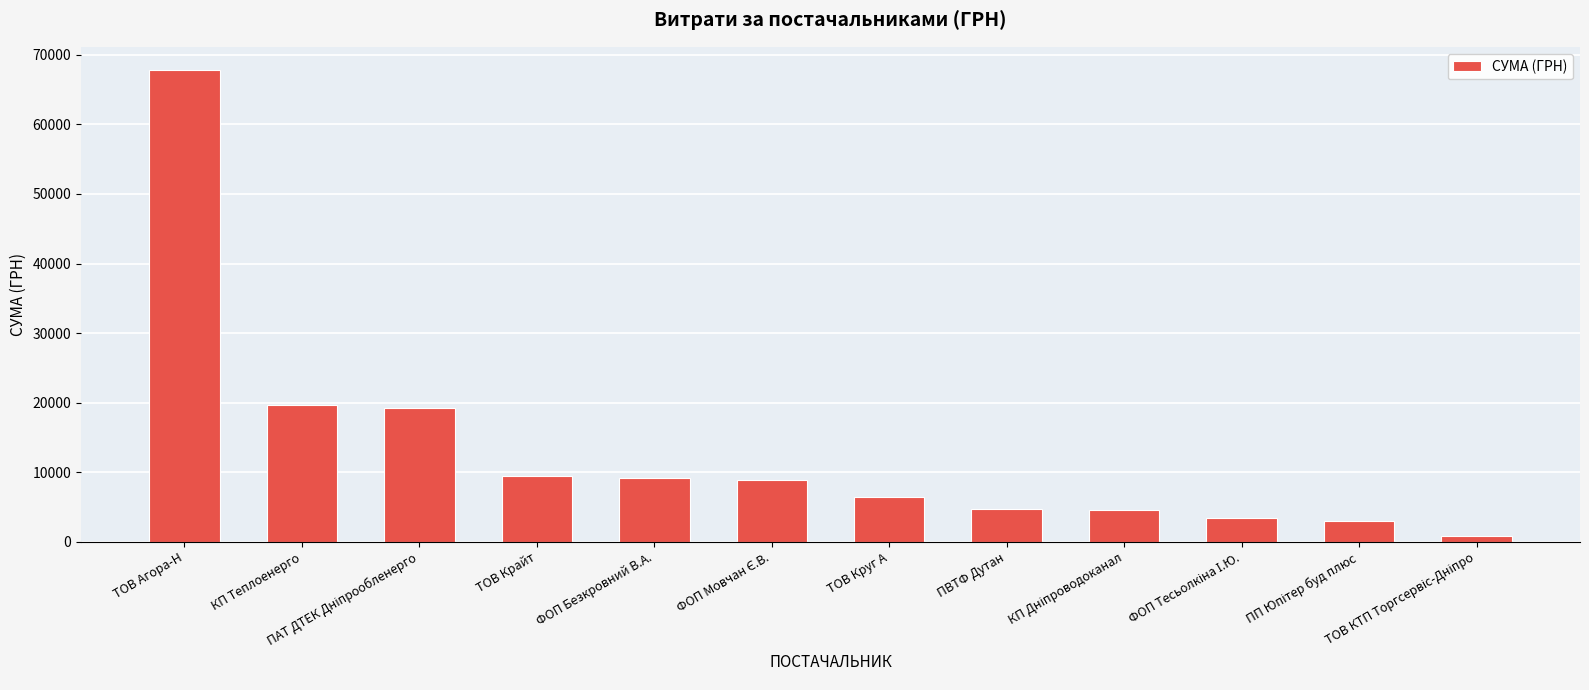

At which label does the data first exceed 8883?

ТОВ Агора-Н